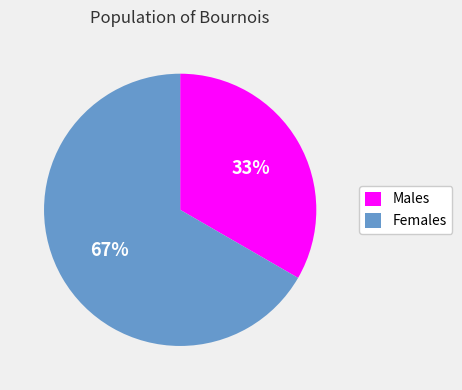

To the nearest percent, what is the average slice percentage?

50%